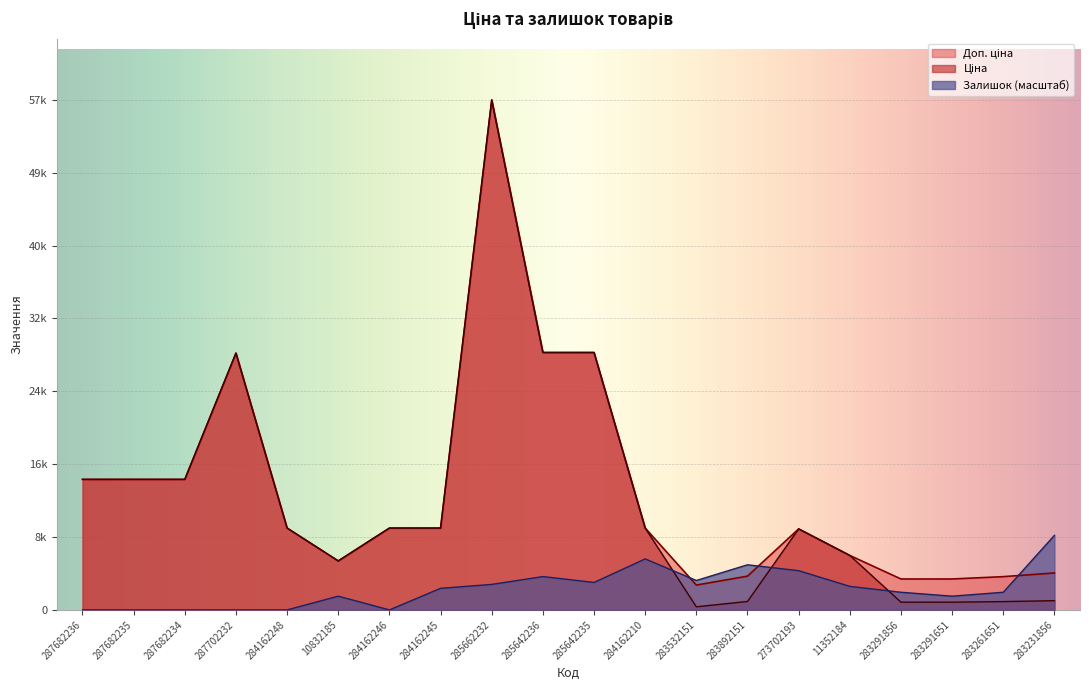

What is the difference between the highest and lowest values at 285662232?

54373.7